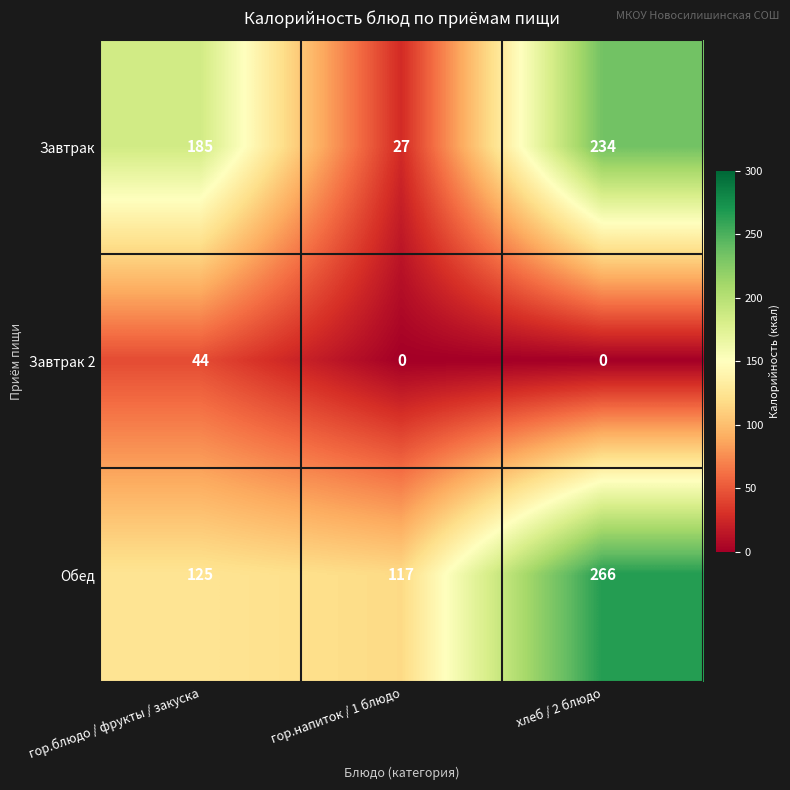

True or false: Завтрак has a value of 234 at хлеб / 2 блюдо.

True